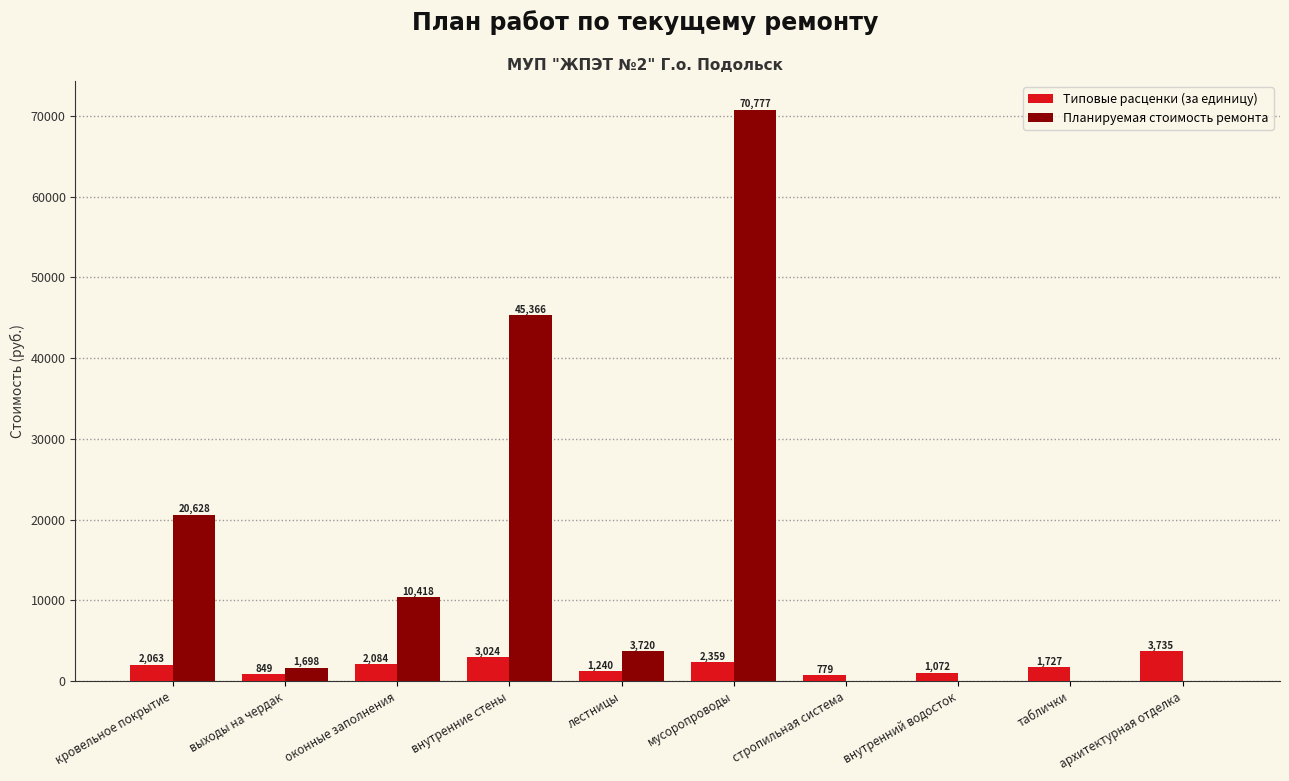

How many groups of bars are there?

10